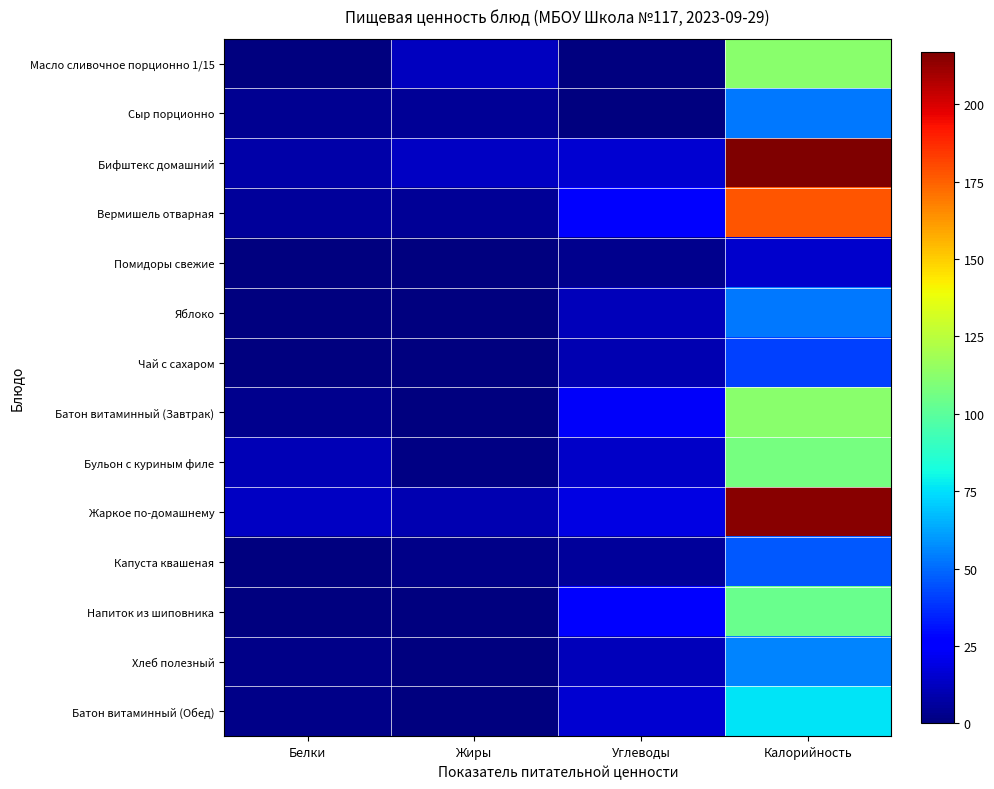

What is the spread (max minus min) of values at Углеводы?

27.9